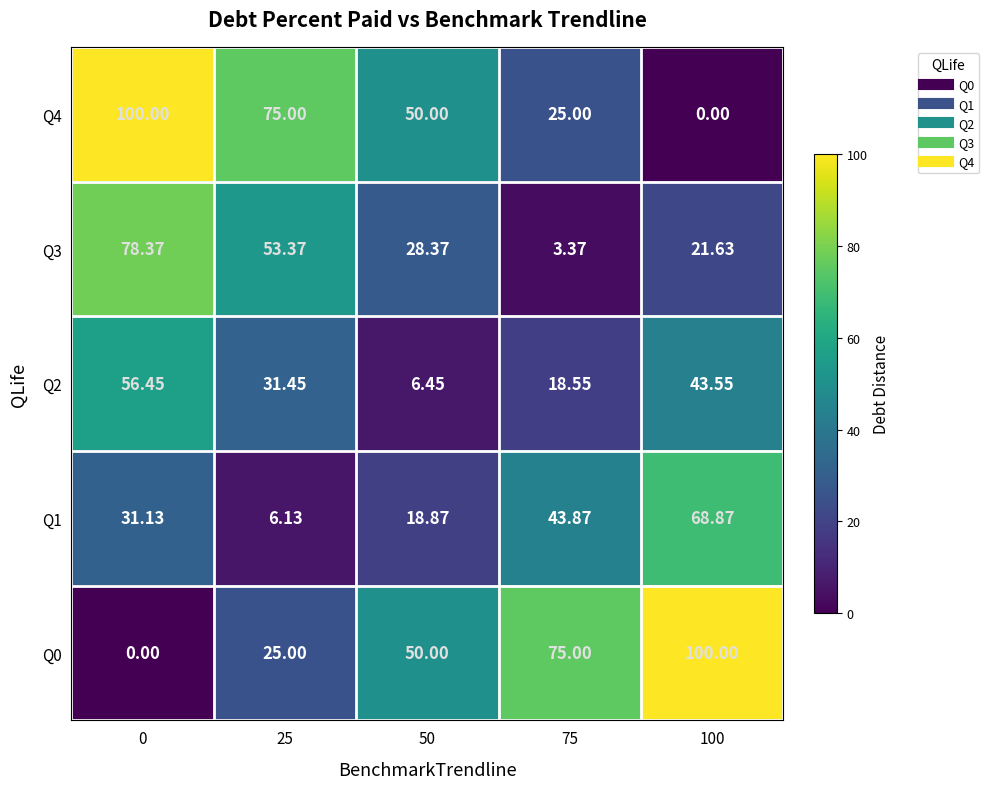

How many distinct data groups are displayed?

5